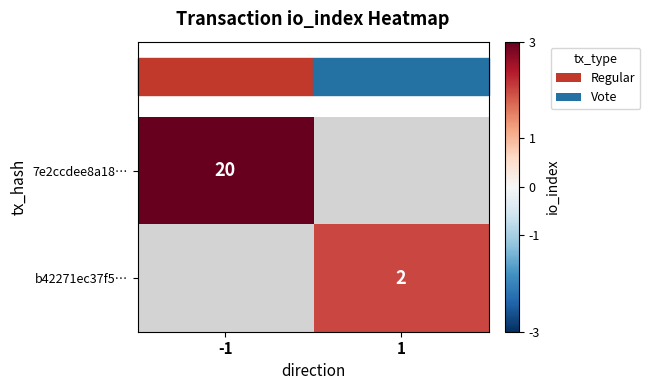

Count the number of categories in the chart.

2